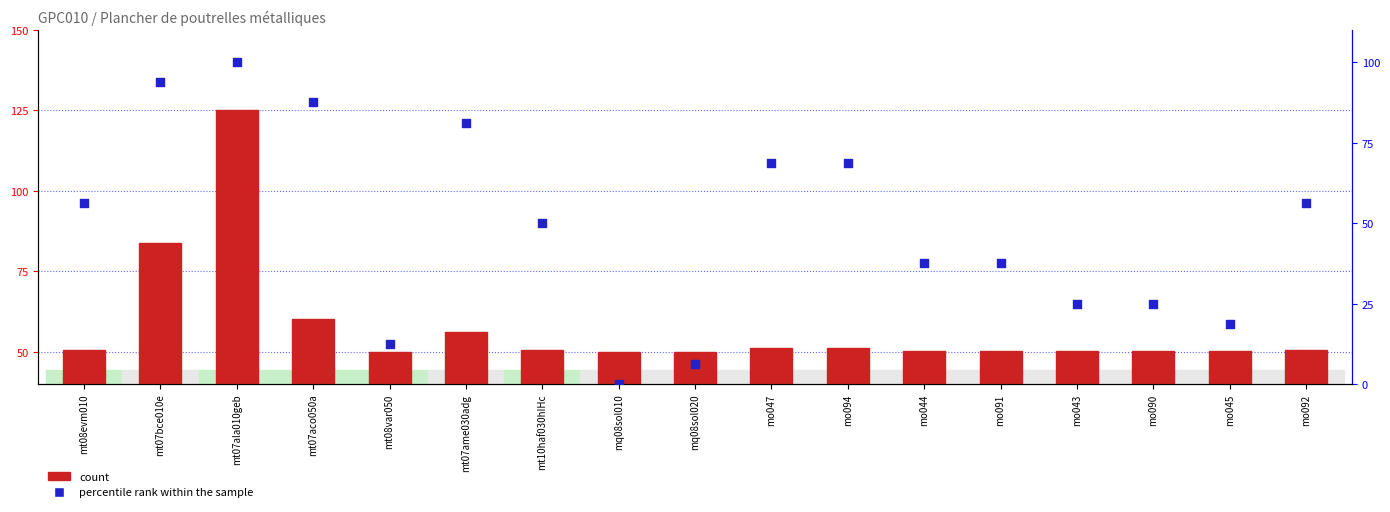

At how many categories does at least one series exceed 10?

17